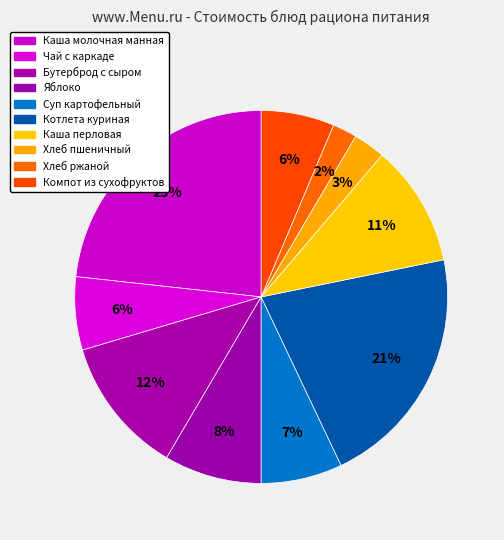

To the nearest percent, what percentage of the pie is Хлеб ржаной?

2%